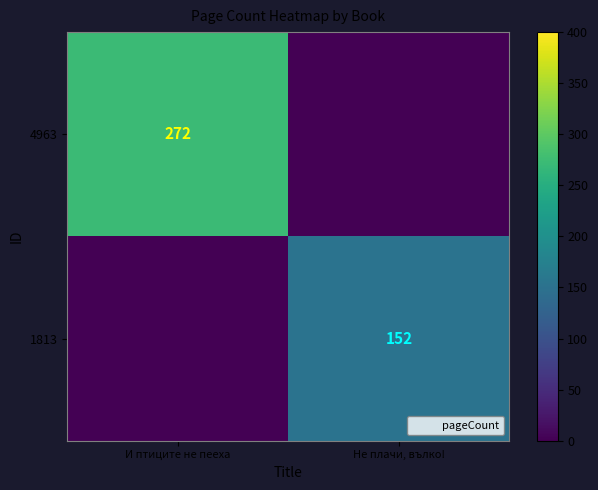

At which category is the sum across all series the highest?

И птиците не пееха